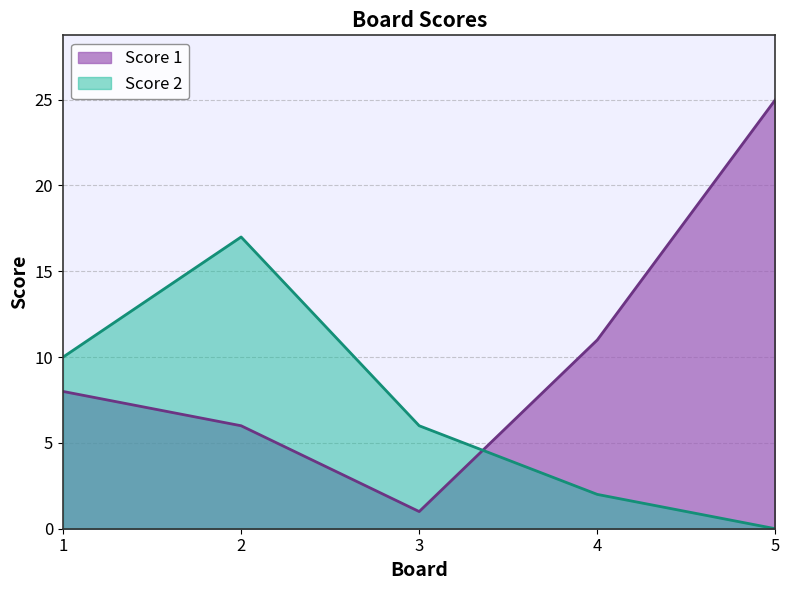

The value of Score 2 at 4 is 3. True or false?

False